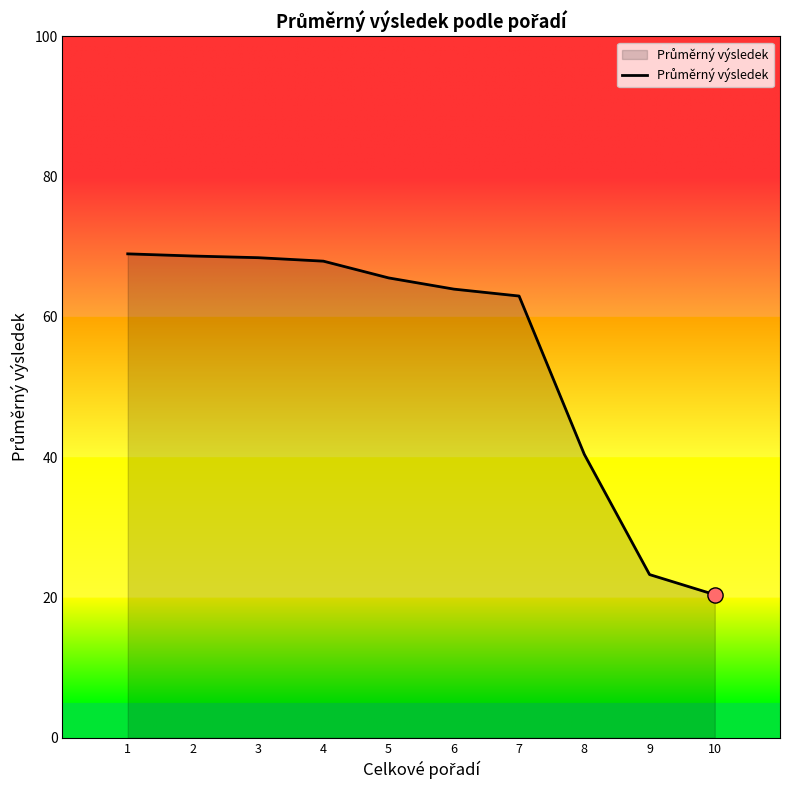

What is the ratio of the value at 3 to the value at 8?

1.7